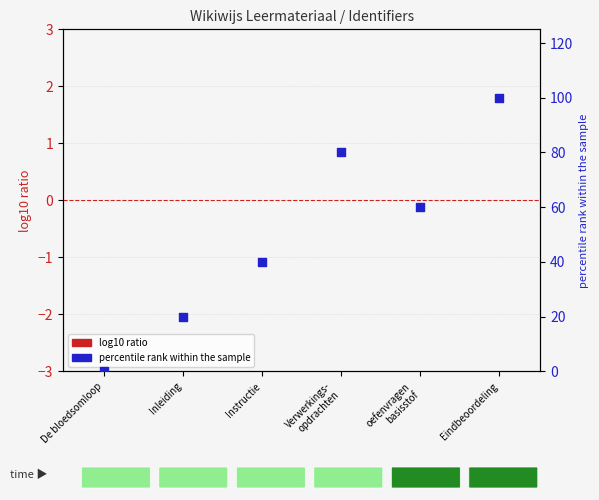

Is the value of log10 ratio at Inleiding greater than the value of percentile rank within the sample at Instructie?

No